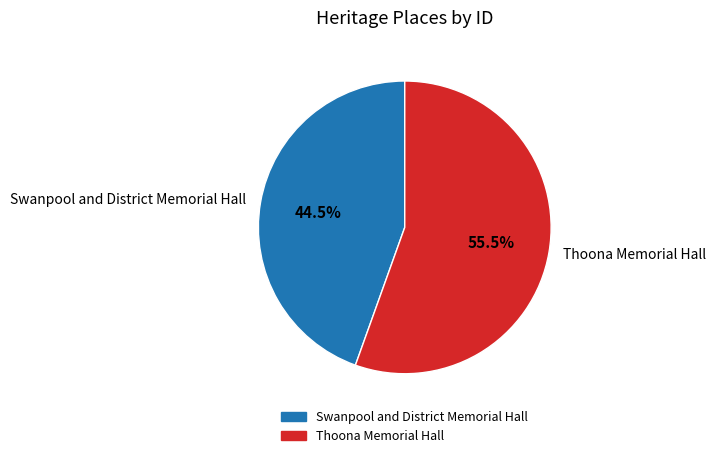

Is the sum of Thoona Memorial Hall and Swanpool and District Memorial Hall greater than half?

Yes